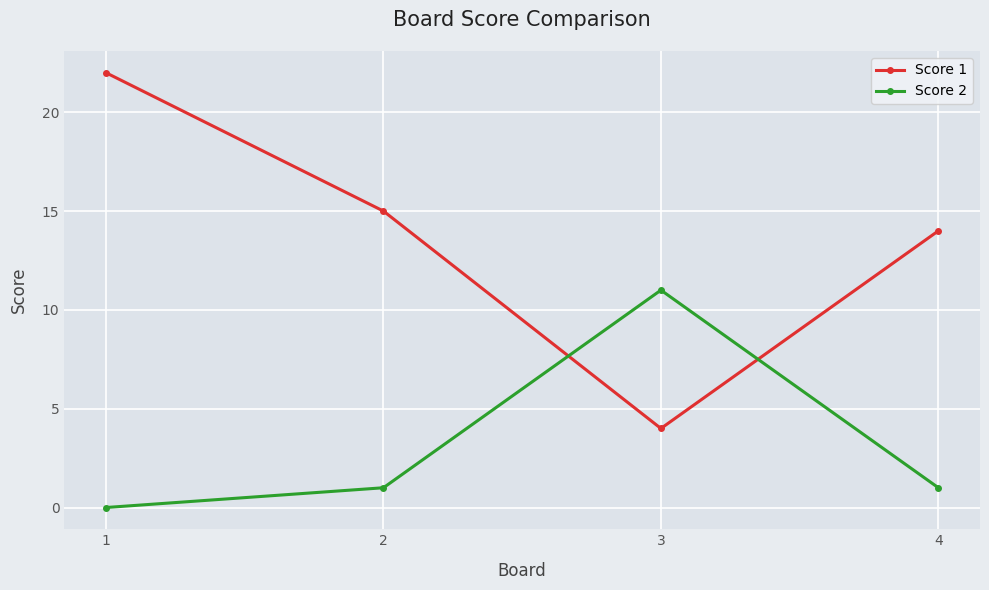

After their last crossing, which series has the higher values: Score 2 or Score 1?

Score 1